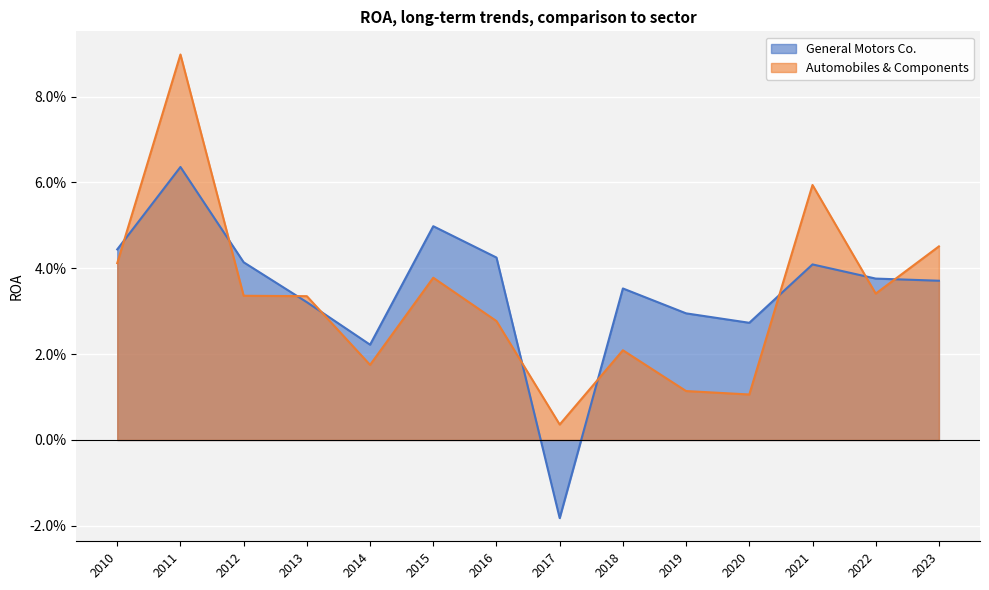

At how many categories does at least one series exceed 0?

14